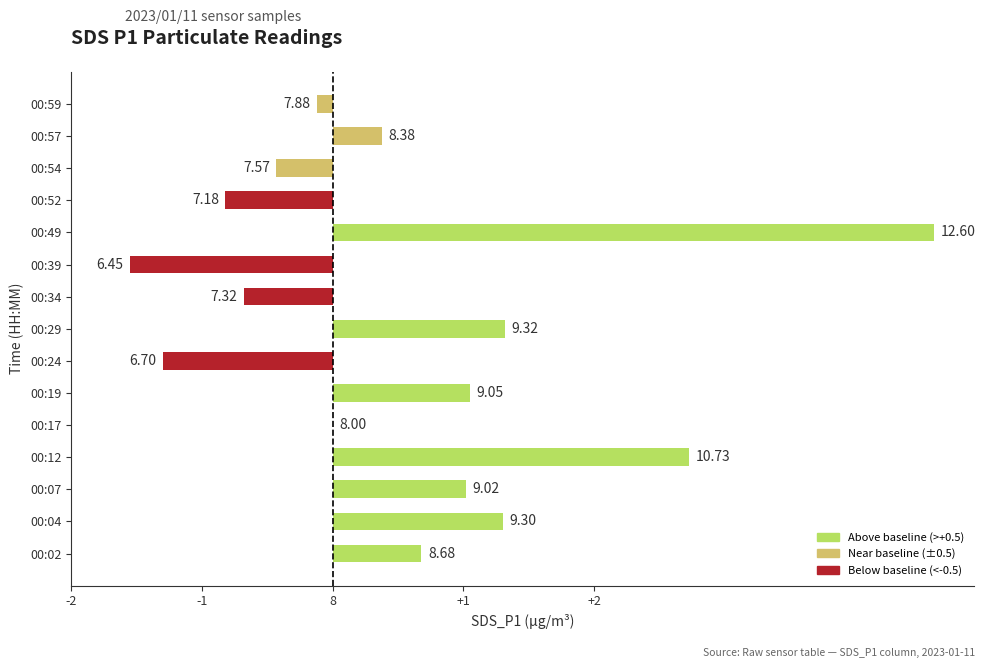

What is the change in value from 00:17 to 00:52?

-0.8